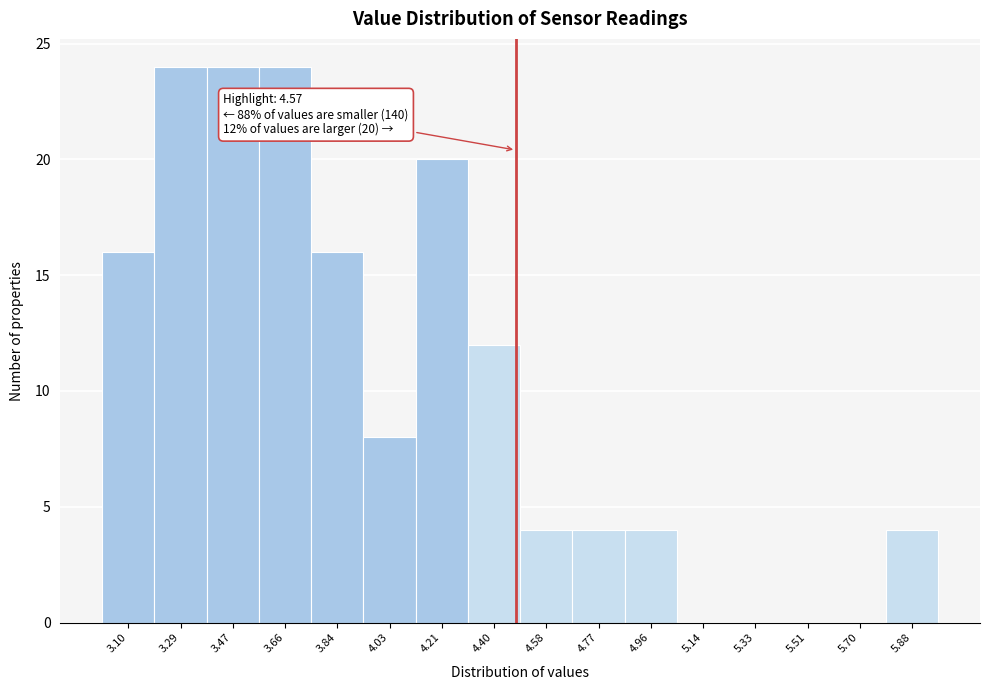

Reading right to left, extract all data points from this chart.

5.88=4	5.70=0	5.51=0	5.33=0	5.14=0	4.96=4	4.77=4	4.58=4	4.40=12	4.21=20	4.03=8	3.84=16	3.66=24	3.47=24	3.29=24	3.10=16